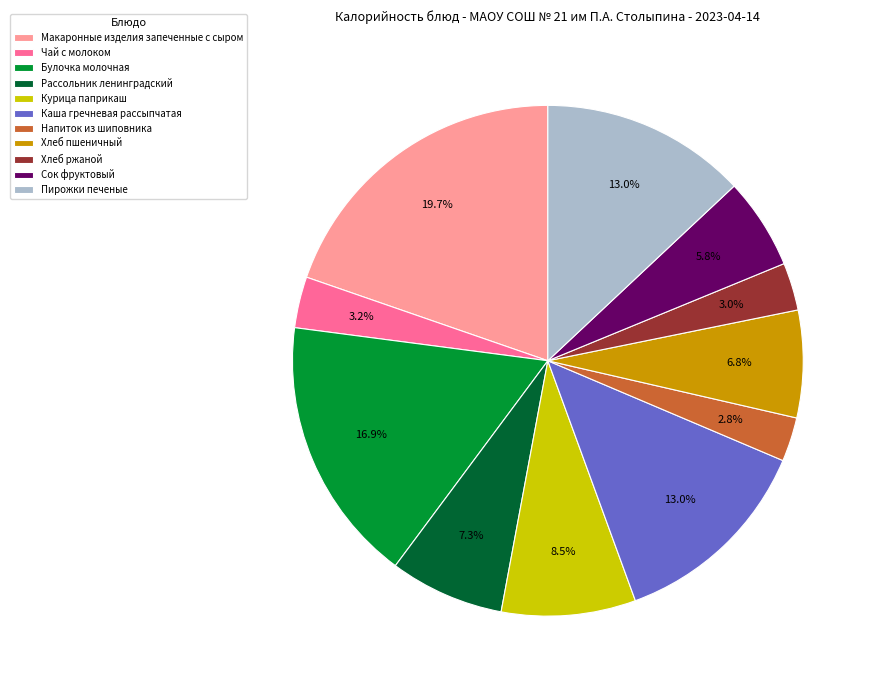

Which category has the biggest portion of the pie?

Макаронные изделия запеченные с сыром